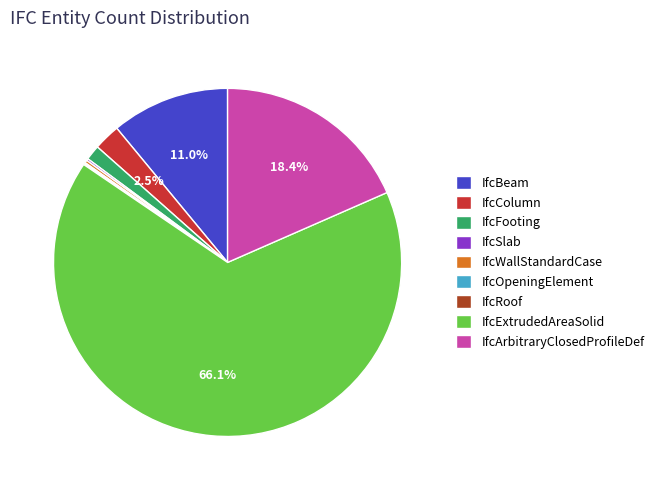

Does any single category account for the majority?

Yes